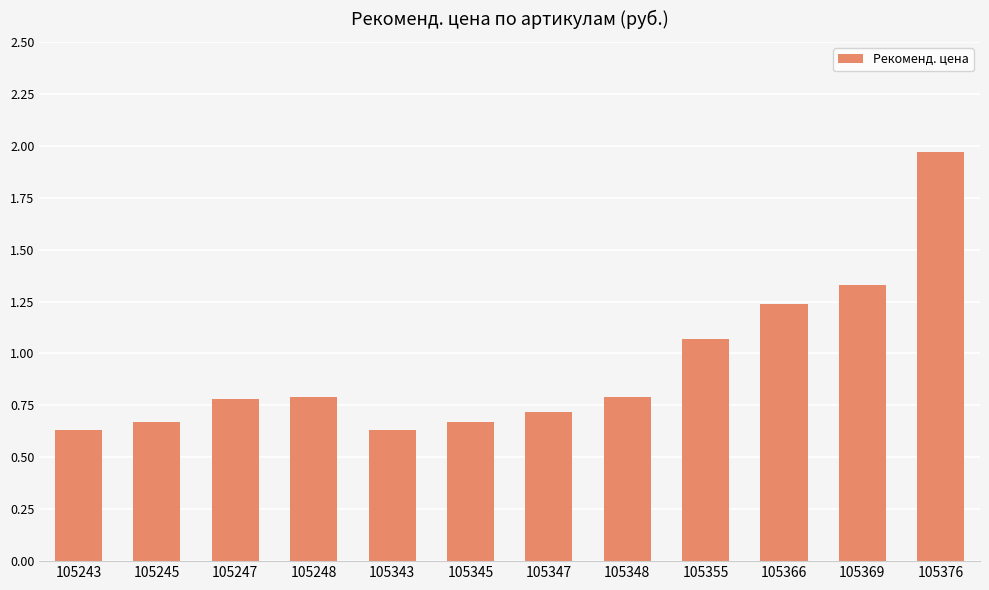

Which has a higher value, 105376 or 105247?

105376